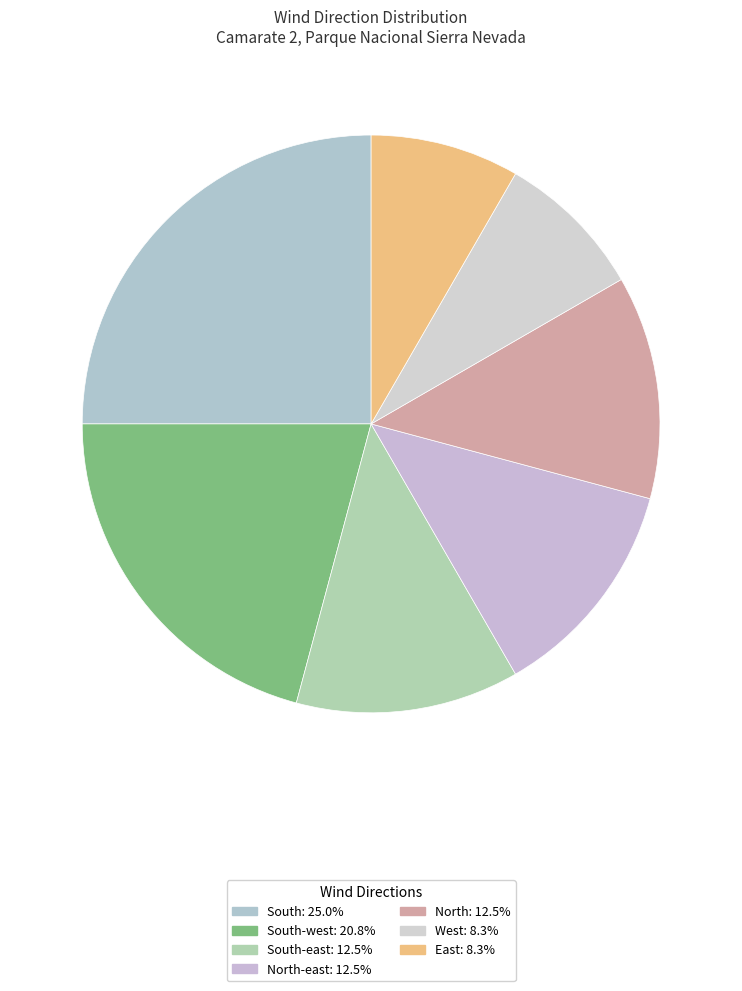

How many segments does this pie chart have?

7